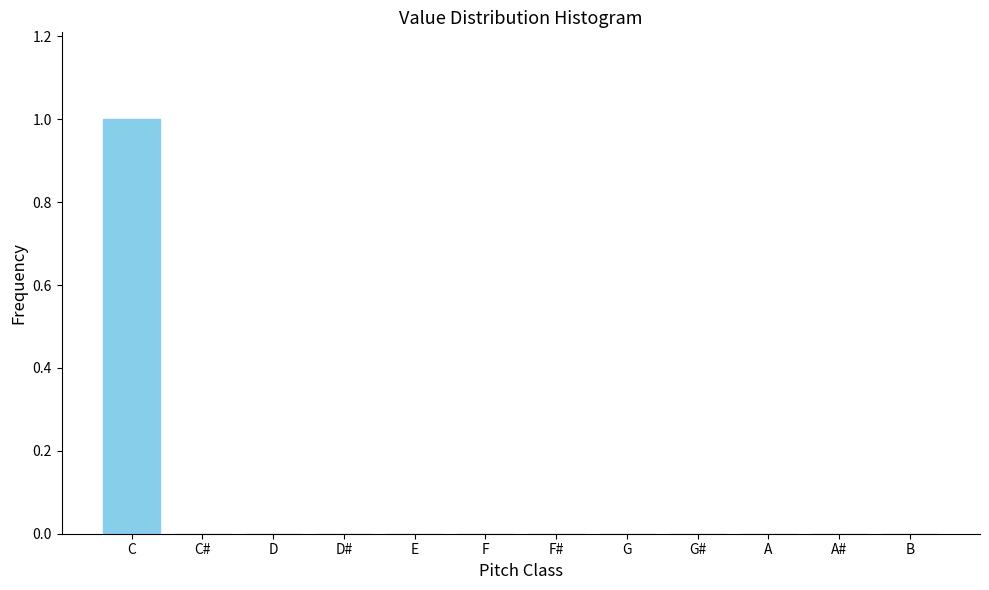

Reading right to left, list all the values displayed in this chart.

B=0	A#=0	A=0	G#=0	G=0	F#=0	F=0	E=0	D#=0	D=0	C#=0	C=1